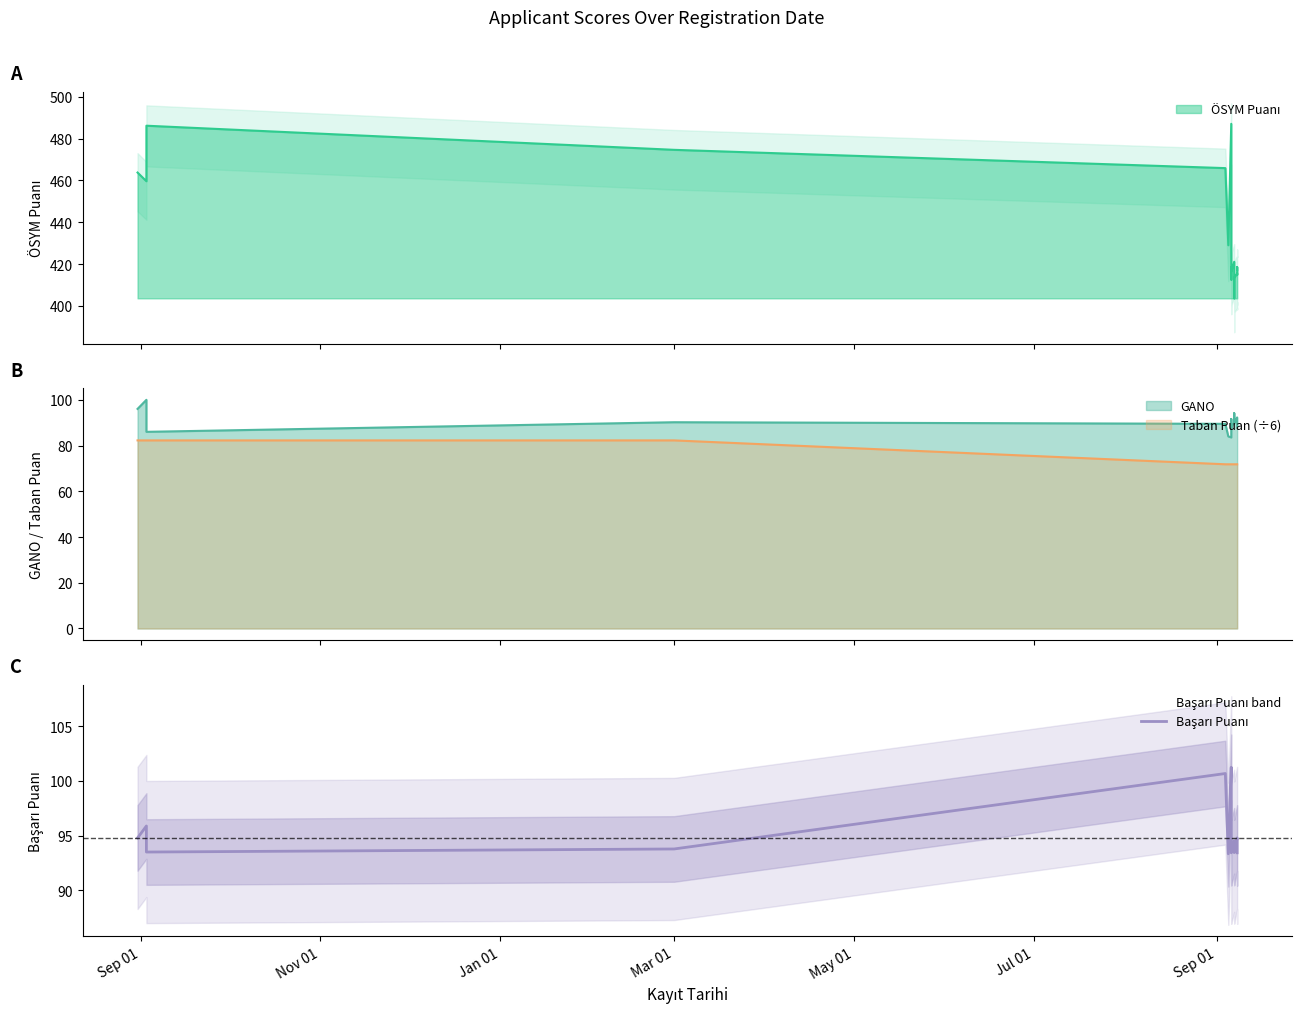

Reading left to right, what are all the values shown in this chart?

94.8	95.9	93.5	93.8	100.7	93.3	101.2	95.7	94.1	94.1	93.8	93.4	93.4	94.5	93.9	93.5	94.8	94.0	93.8	93.4